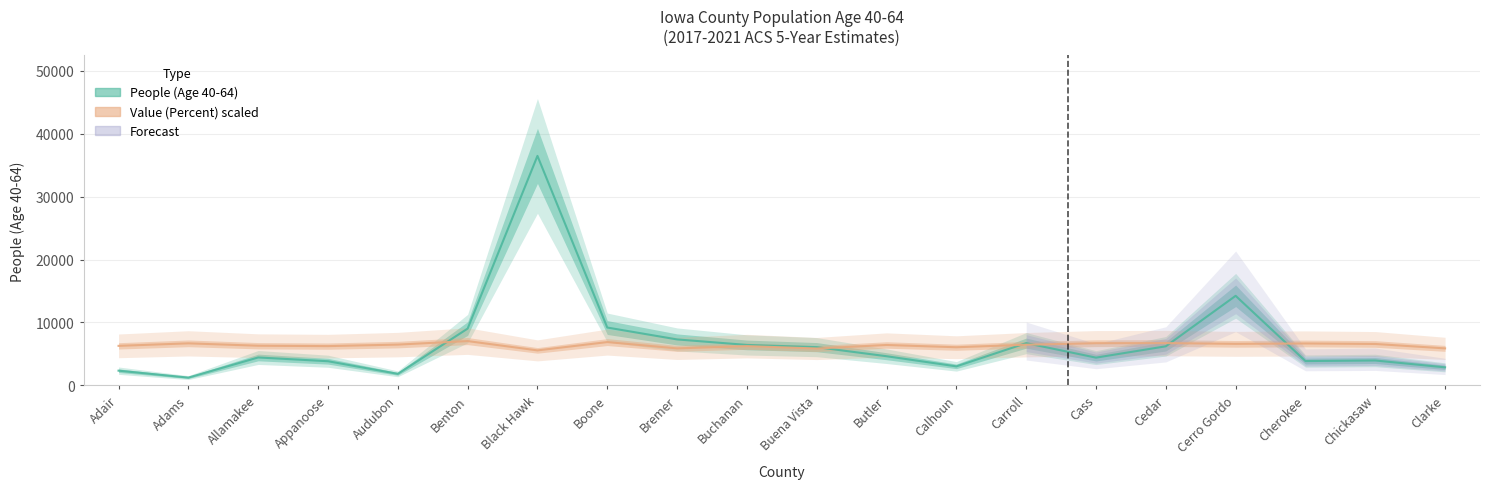

The value of People (Age 40-64) at Benton is 9025.0. True or false?

True